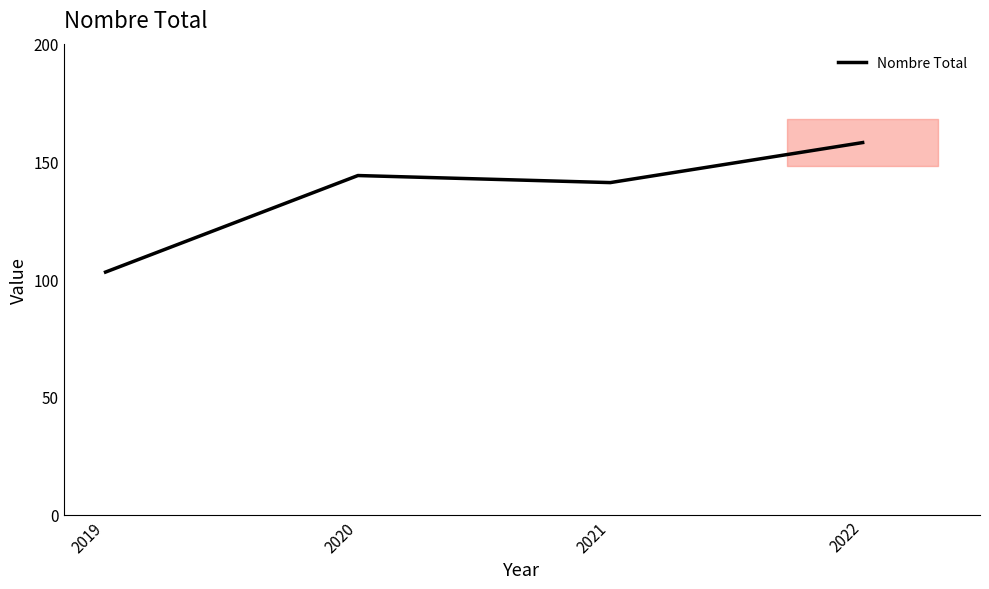

Is it true that the value at 2022 is 158?

True